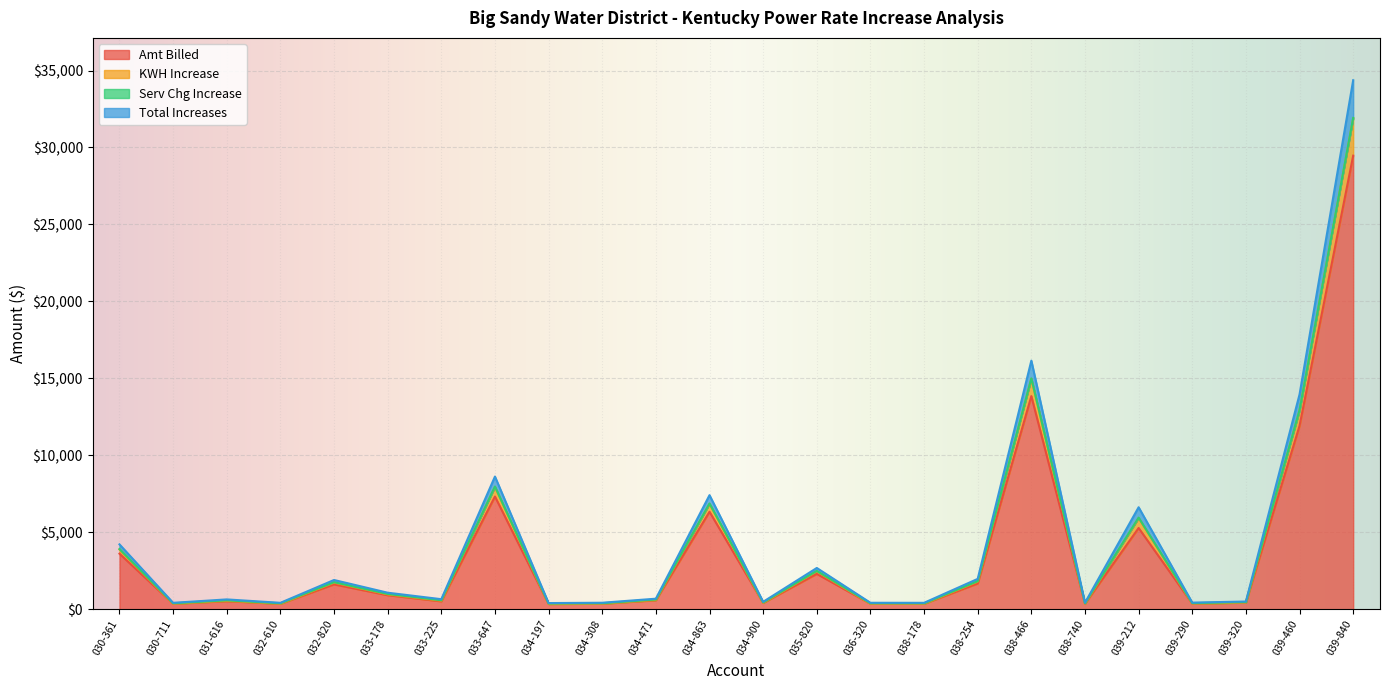

What is the maximum value for Amt Billed?

29468.4